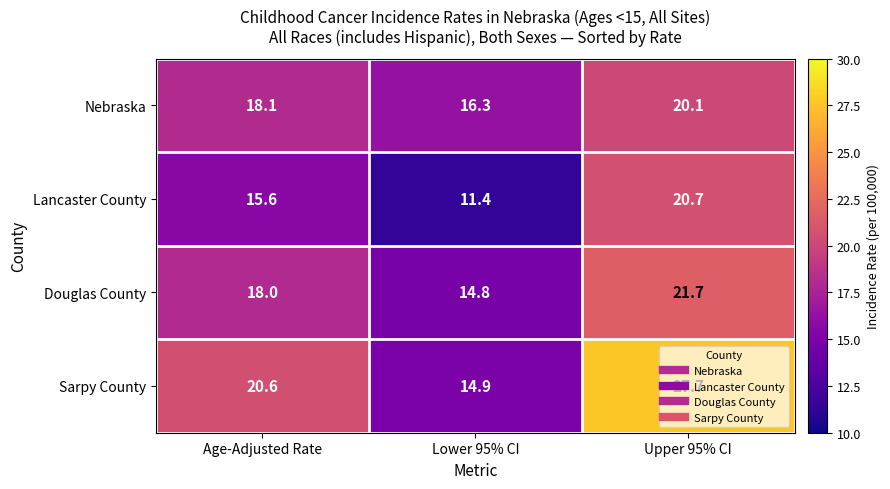

What is the sum of all Sarpy County values?

63.2